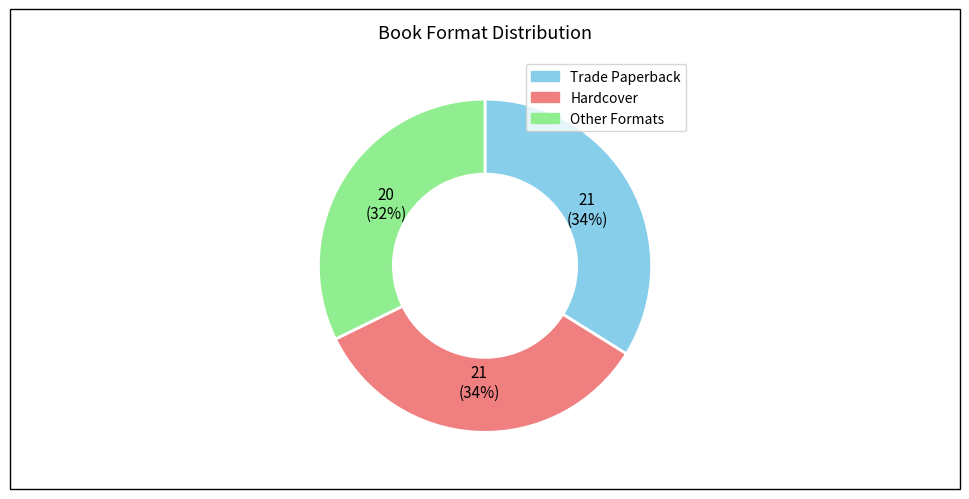

Does any single category account for the majority?

No